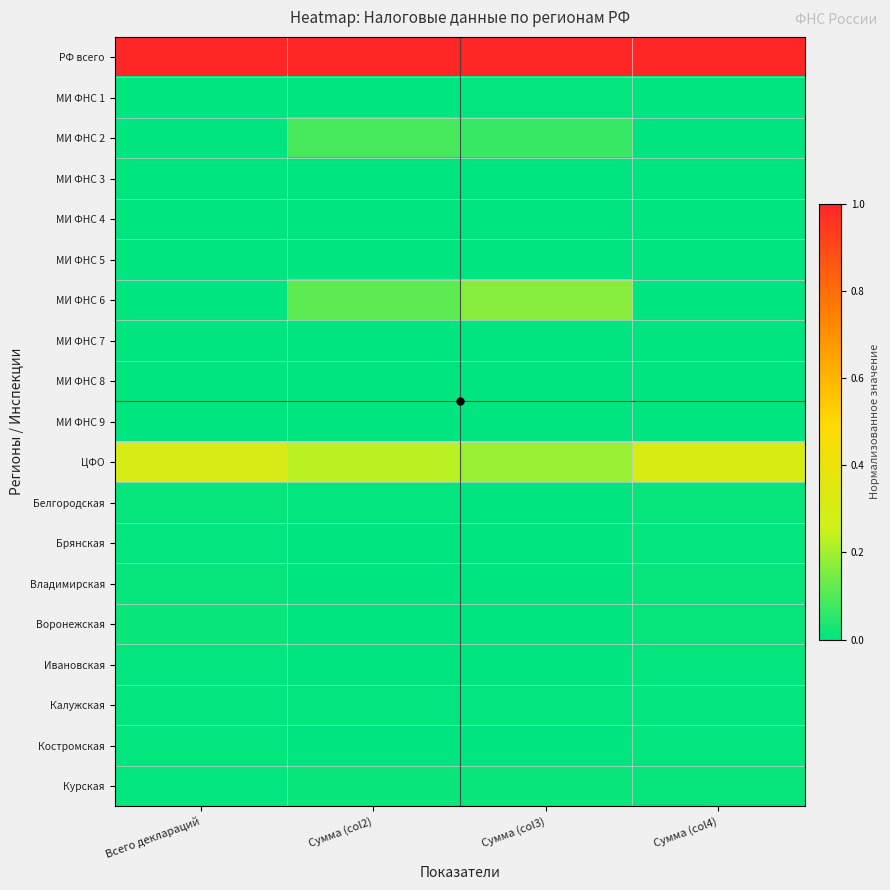

Reading left to right, transcribe all the data shown in this chart.

РФ всего: Всего деклараций=1.0	Сумма (col2)=1.0	Сумма (col3)=1.0	Сумма (col4)=1.0
МИ ФНС 1: Всего деклараций=0.0	Сумма (col2)=0.0	Сумма (col3)=0.0	Сумма (col4)=0.0
МИ ФНС 2: Всего деклараций=0.0	Сумма (col2)=0.1	Сумма (col3)=0.1	Сумма (col4)=0.0
МИ ФНС 3: Всего деклараций=0.0	Сумма (col2)=0.0	Сумма (col3)=0.0	Сумма (col4)=0.0
МИ ФНС 4: Всего деклараций=0.0	Сумма (col2)=0.0	Сумма (col3)=0.0	Сумма (col4)=0.0
МИ ФНС 5: Всего деклараций=0.0	Сумма (col2)=0.0	Сумма (col3)=0.0	Сумма (col4)=0.0
МИ ФНС 6: Всего деклараций=0.0	Сумма (col2)=0.1	Сумма (col3)=0.2	Сумма (col4)=0.0
МИ ФНС 7: Всего деклараций=0.0	Сумма (col2)=0.0	Сумма (col3)=0.0	Сумма (col4)=0.0
МИ ФНС 8: Всего деклараций=0.0	Сумма (col2)=0.0	Сумма (col3)=0.0	Сумма (col4)=0.0
МИ ФНС 9: Всего деклараций=0.0	Сумма (col2)=0.0	Сумма (col3)=0.0	Сумма (col4)=0.0
ЦФО: Всего деклараций=0.3	Сумма (col2)=0.2	Сумма (col3)=0.2	Сумма (col4)=0.3
Белгородская: Всего деклараций=0.0	Сумма (col2)=0.0	Сумма (col3)=0.0	Сумма (col4)=0.0
Брянская: Всего деклараций=0.0	Сумма (col2)=0.0	Сумма (col3)=0.0	Сумма (col4)=0.0
Владимирская: Всего деклараций=0.0	Сумма (col2)=0.0	Сумма (col3)=0.0	Сумма (col4)=0.0
Воронежская: Всего деклараций=0.0	Сумма (col2)=0.0	Сумма (col3)=0.0	Сумма (col4)=0.0
Ивановская: Всего деклараций=0.0	Сумма (col2)=0.0	Сумма (col3)=0.0	Сумма (col4)=0.0
Калужская: Всего деклараций=0.0	Сумма (col2)=0.0	Сумма (col3)=0.0	Сумма (col4)=0.0
Костромская: Всего деклараций=0.0	Сумма (col2)=0.0	Сумма (col3)=0.0	Сумма (col4)=0.0
Курская: Всего деклараций=0.0	Сумма (col2)=0.0	Сумма (col3)=0.0	Сумма (col4)=0.0